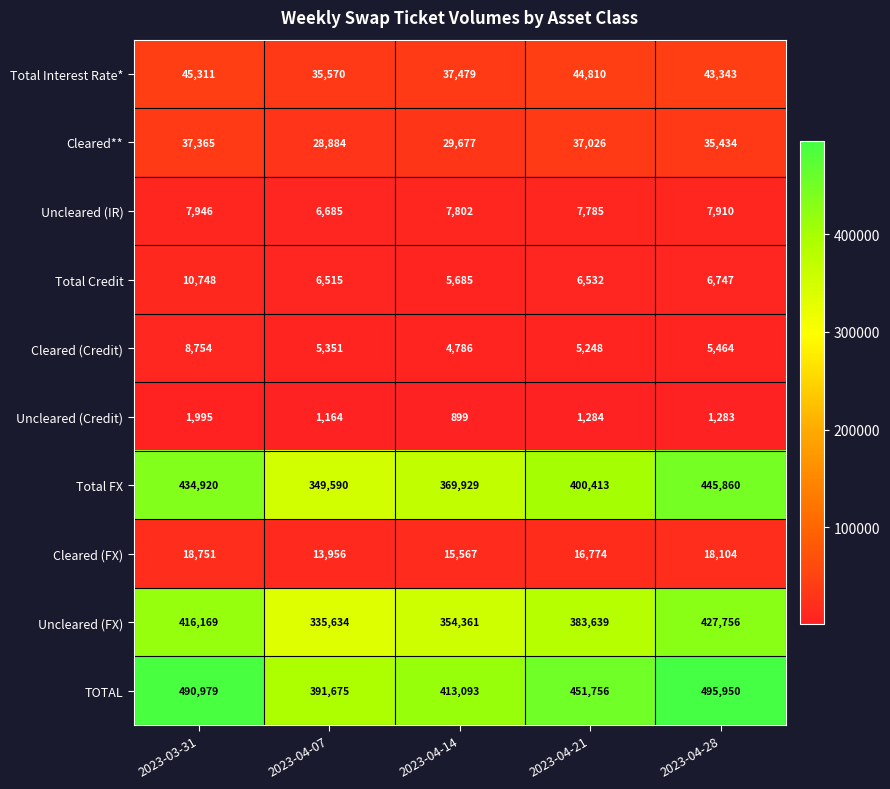

How many Total FX values are between 369929 and 434920?

3